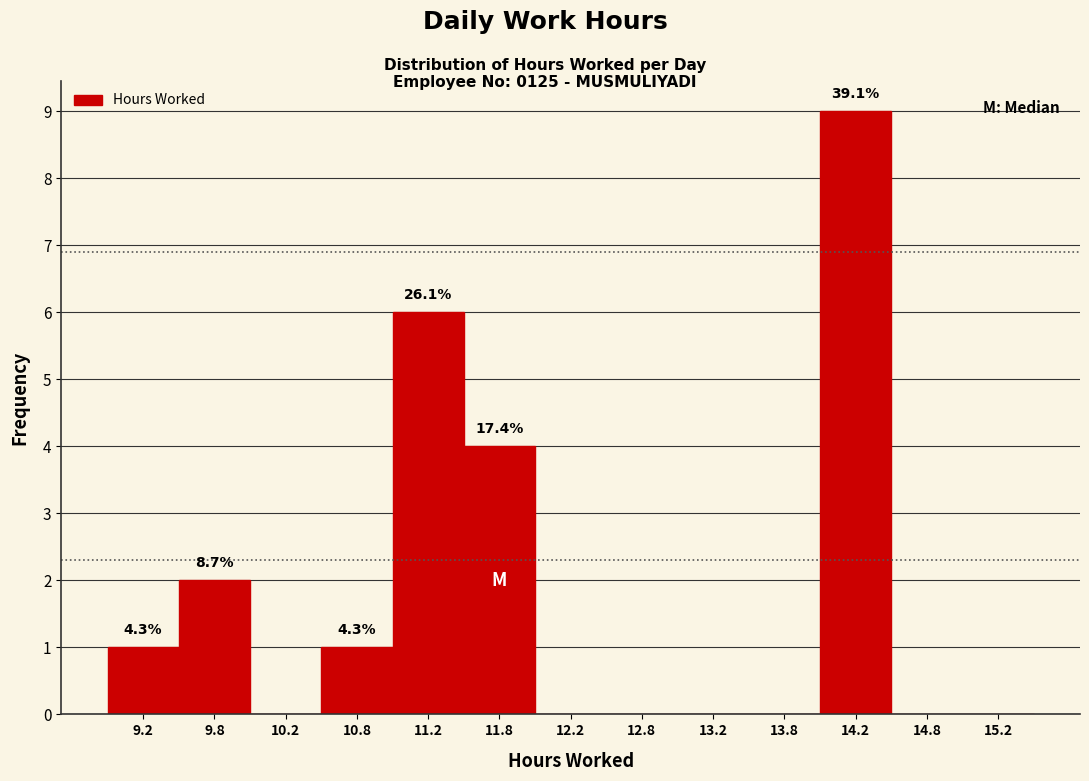

Which range on the x-axis has the tallest bar?

14.0 to 14.5